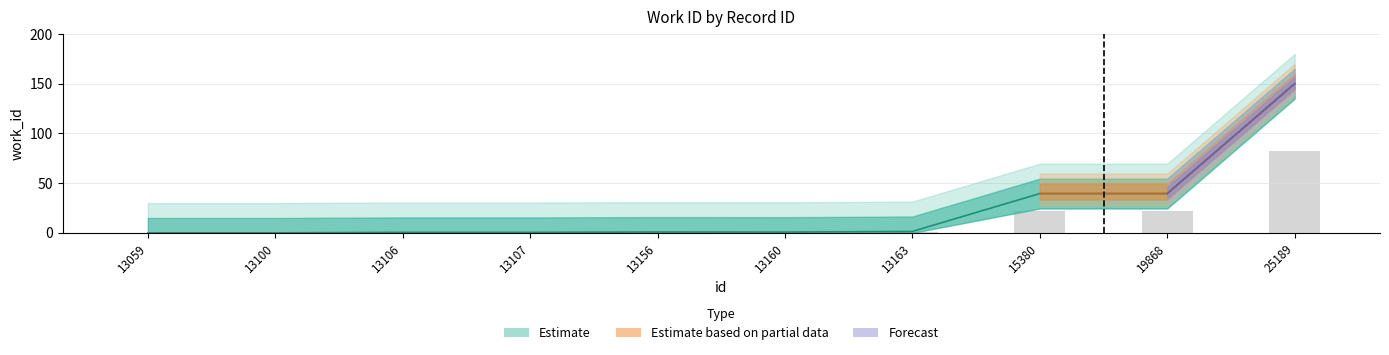

The value at 13163 is 1.4. True or false?

False